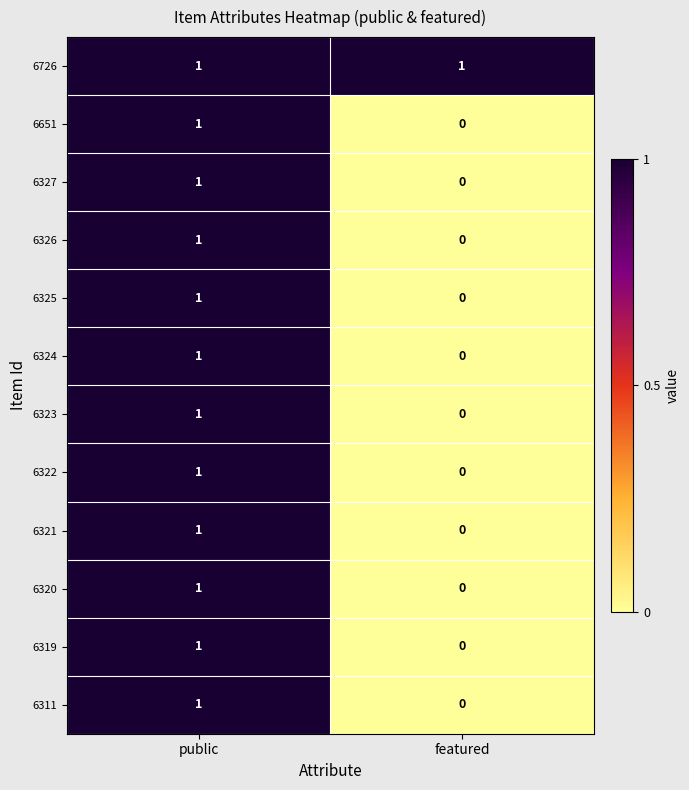

Which category has the lowest value across all series?

featured